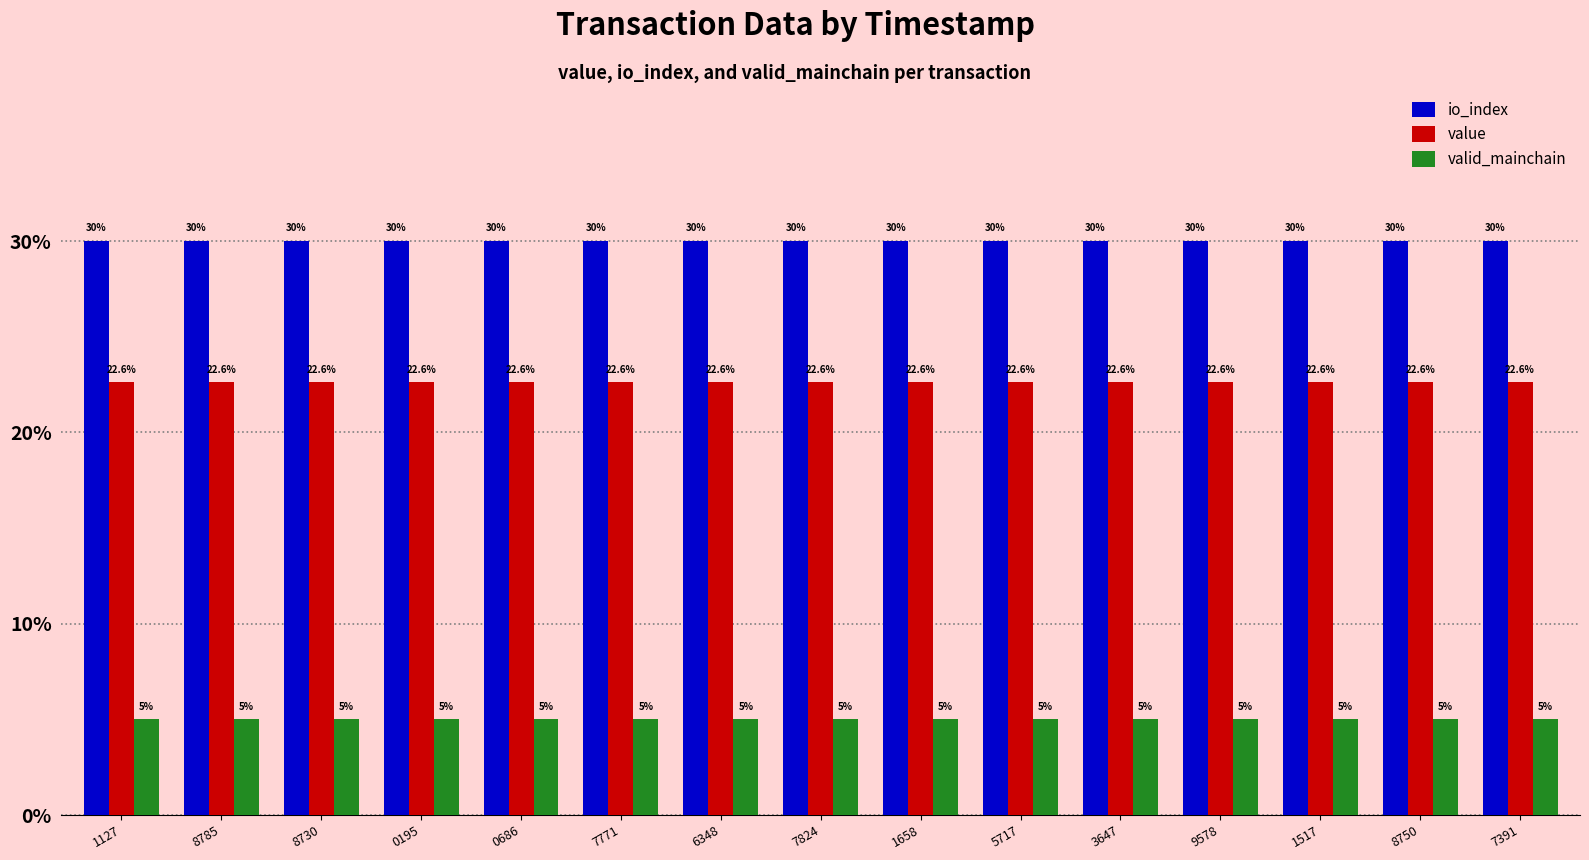

How many bars are there in each group?

3